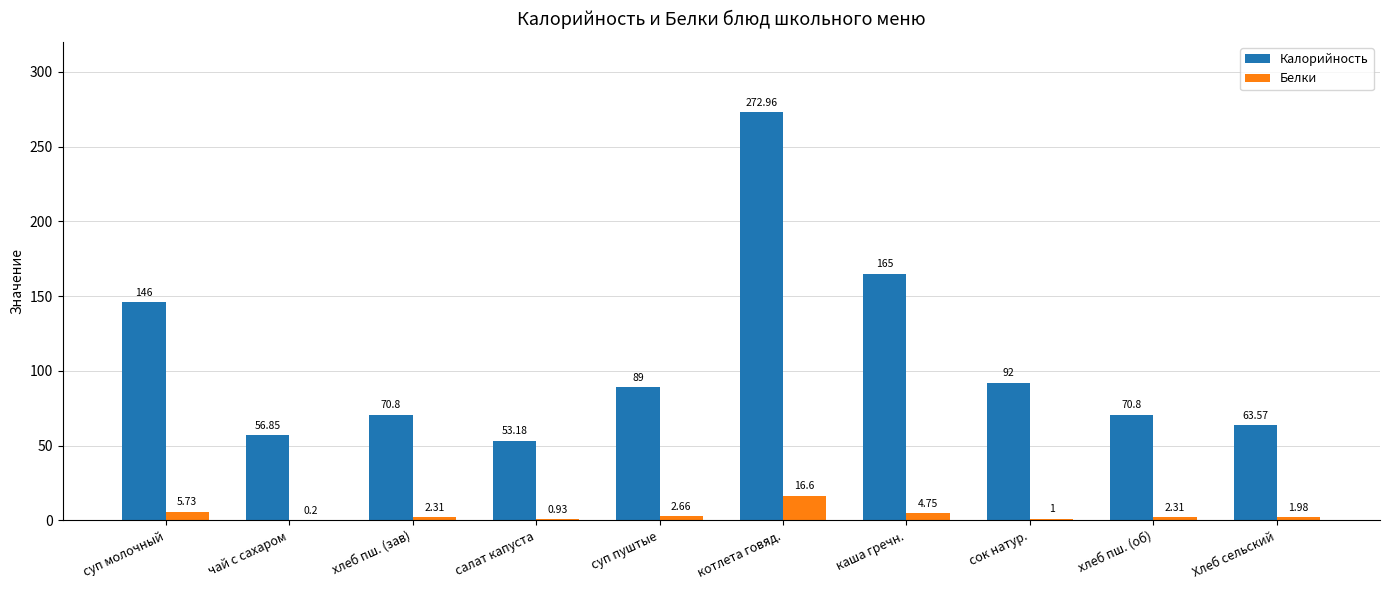

What is the average value of the Белки series?

3.8